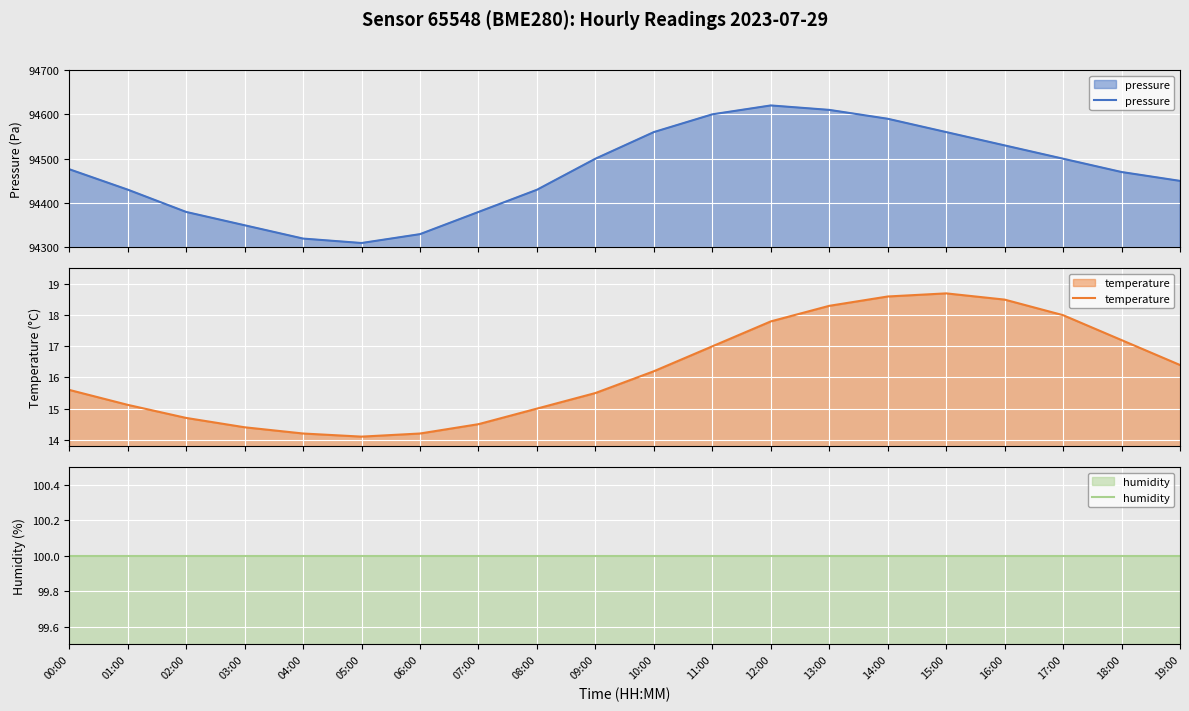

Where does the temperature series first go above 16?

10:00